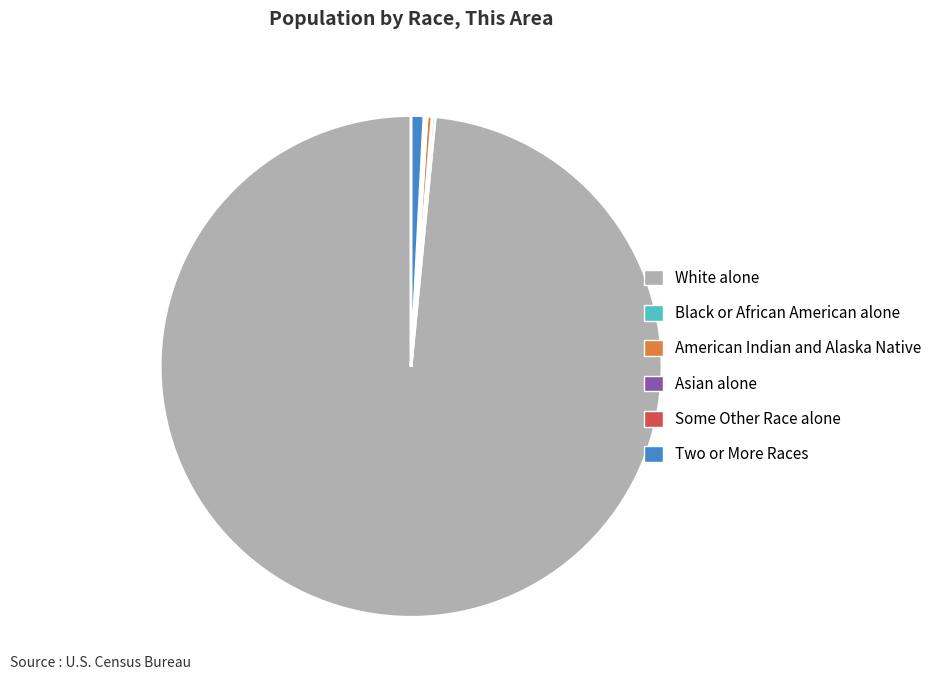

Which category has the biggest portion of the pie?

White alone